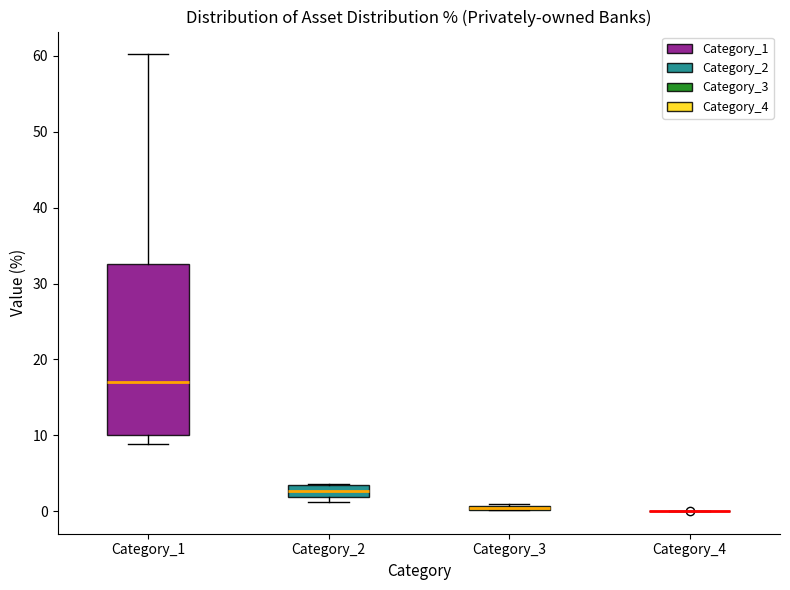

Which box is the tallest, from its lower edge to its upper edge?

Category_1